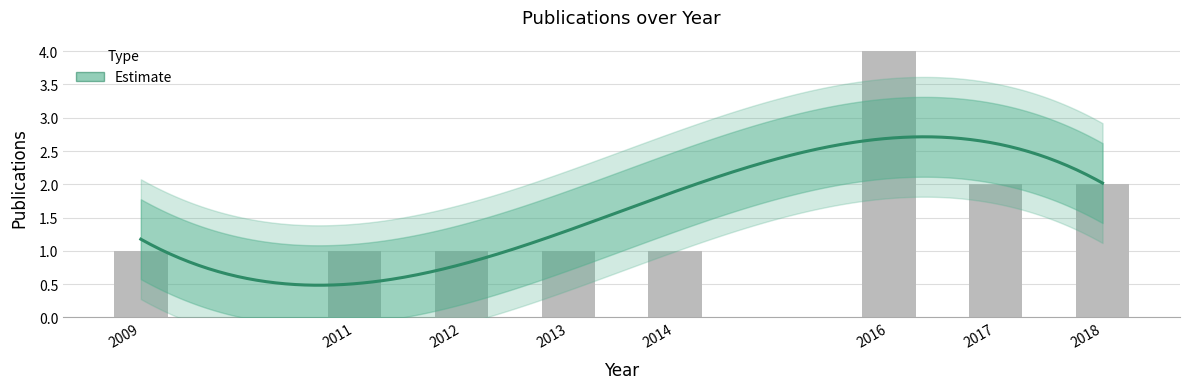

Approximately how many times larger is the value at 2014 compared to 2018?

0.5